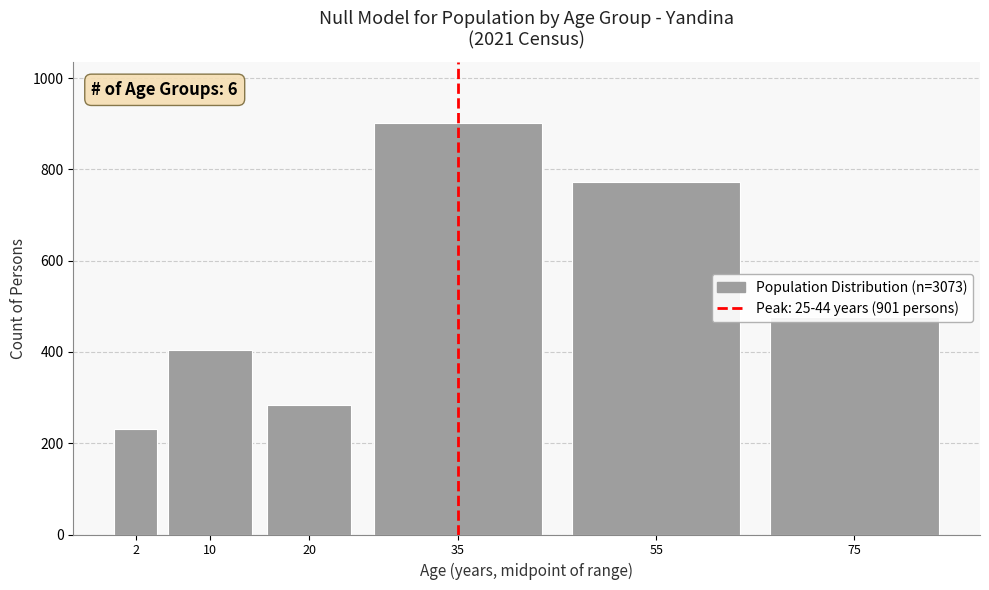

What is the value of the 5th bar from the left?

773